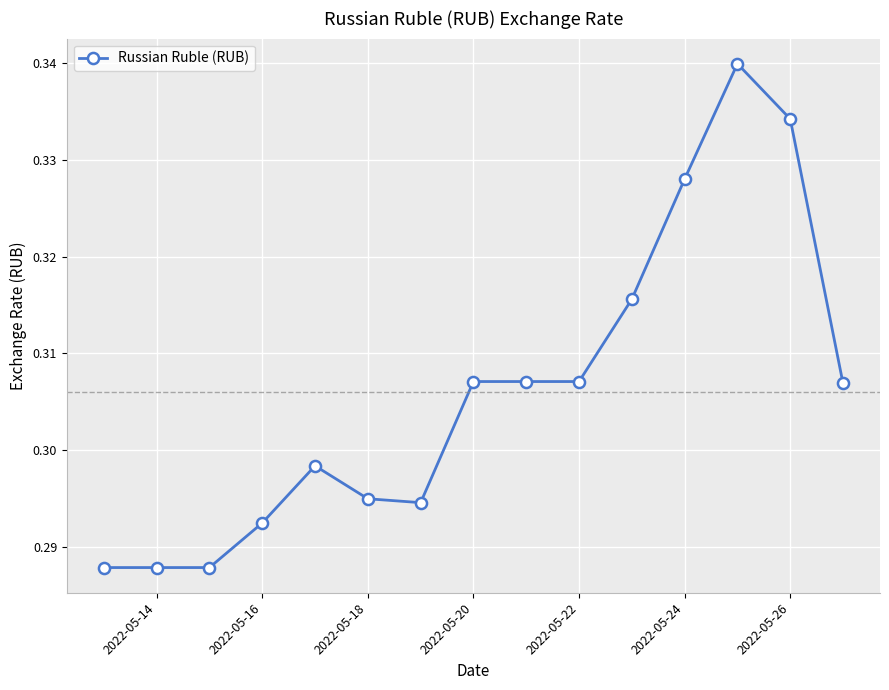

What is the sum of all values?

4.6